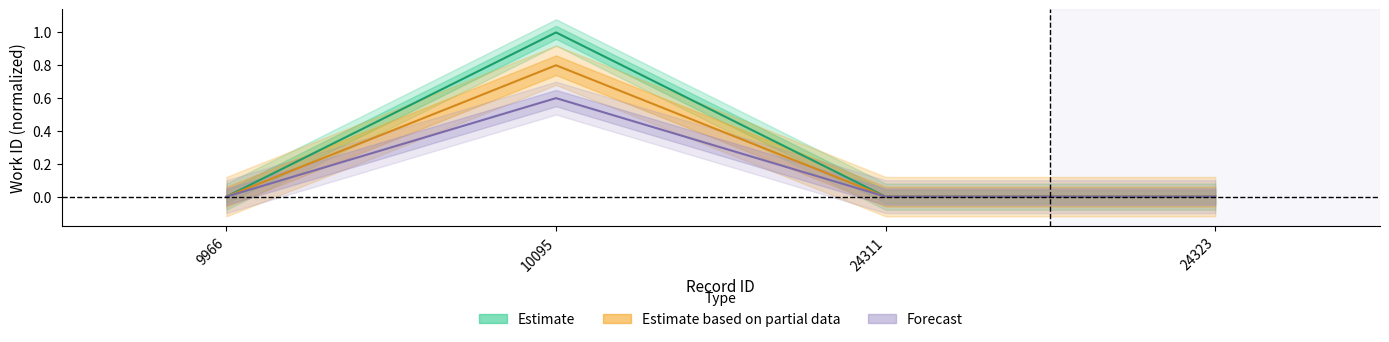

The value of Estimate based on partial data at 24323 is -0.3. True or false?

False